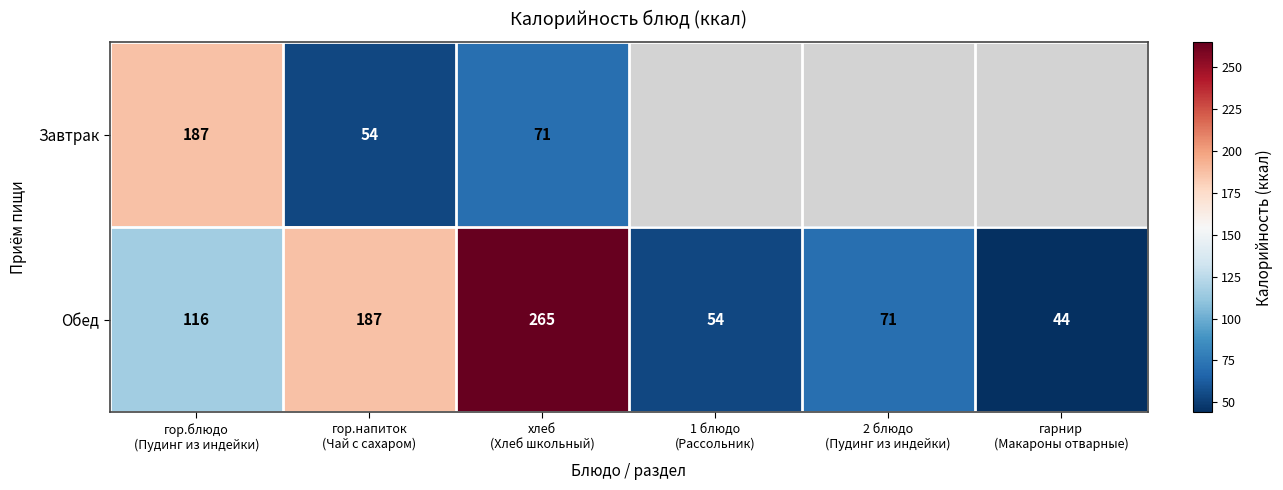

What is the average value of the Обед series?

123